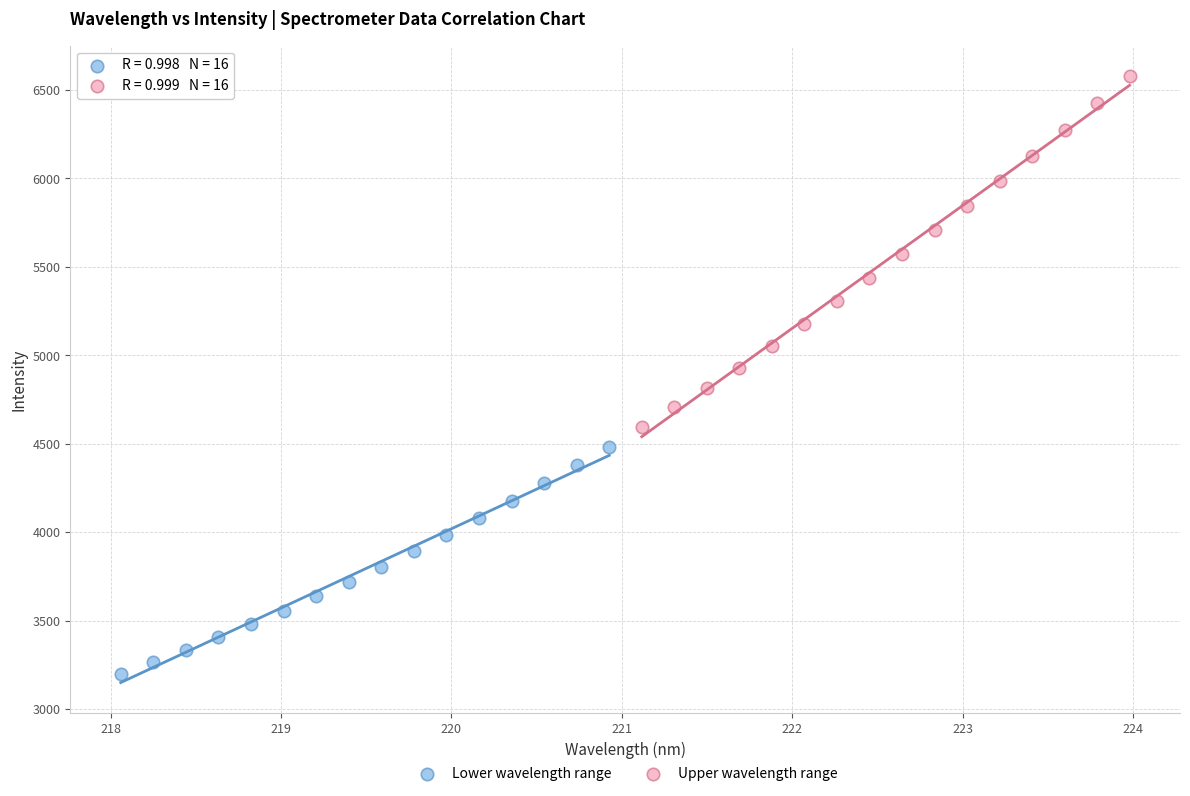

Which series contains the highest Y value?

Upper wavelength range